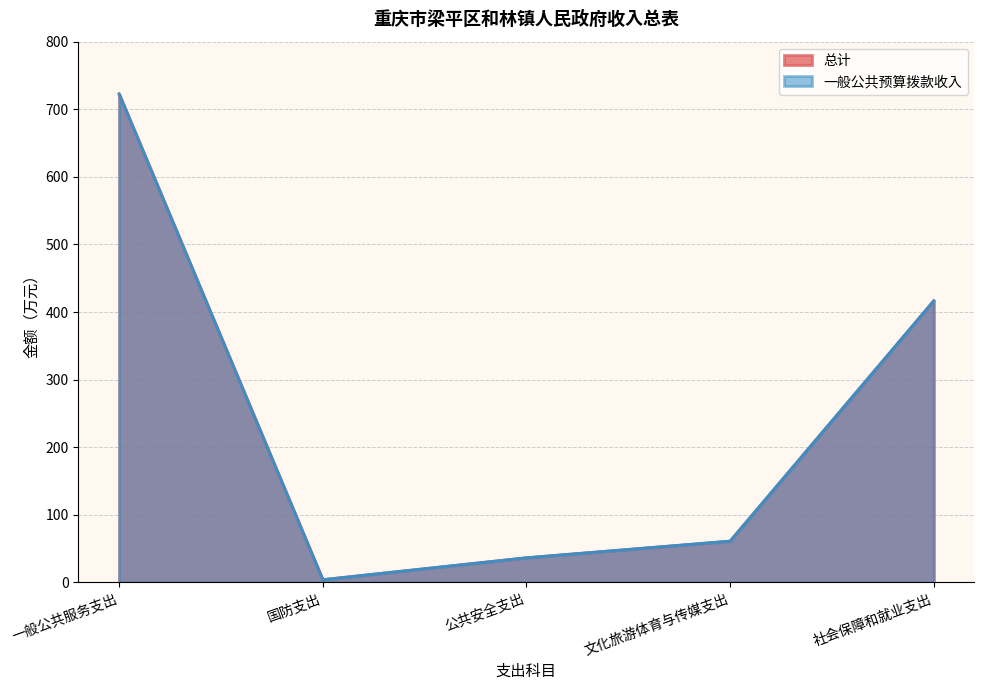

What is the minimum value for 一般公共预算拨款收入?

4.0